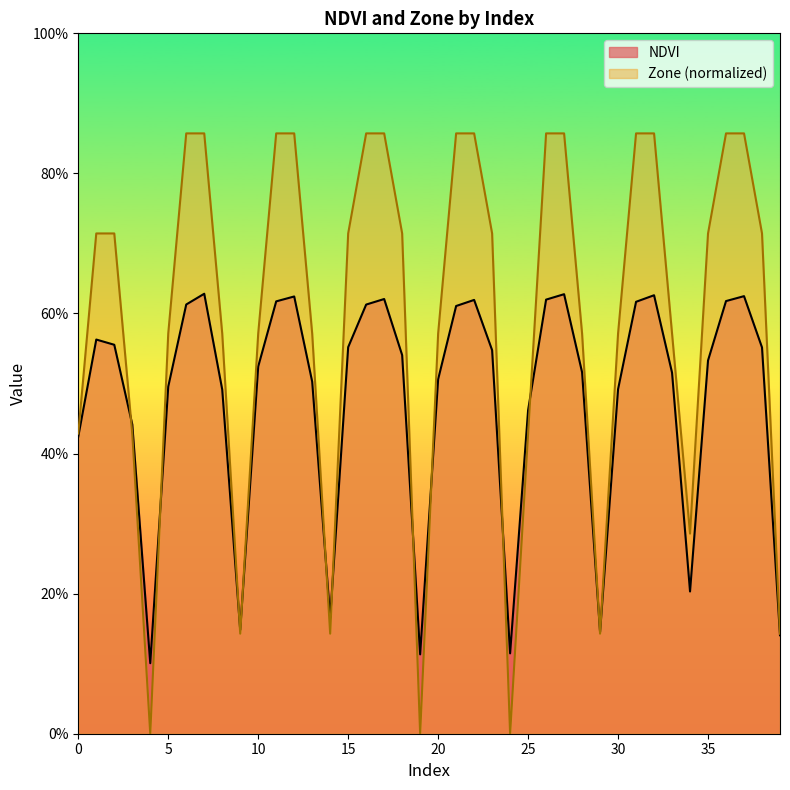

Which series has the largest total across all categories?

Zone (normalized)